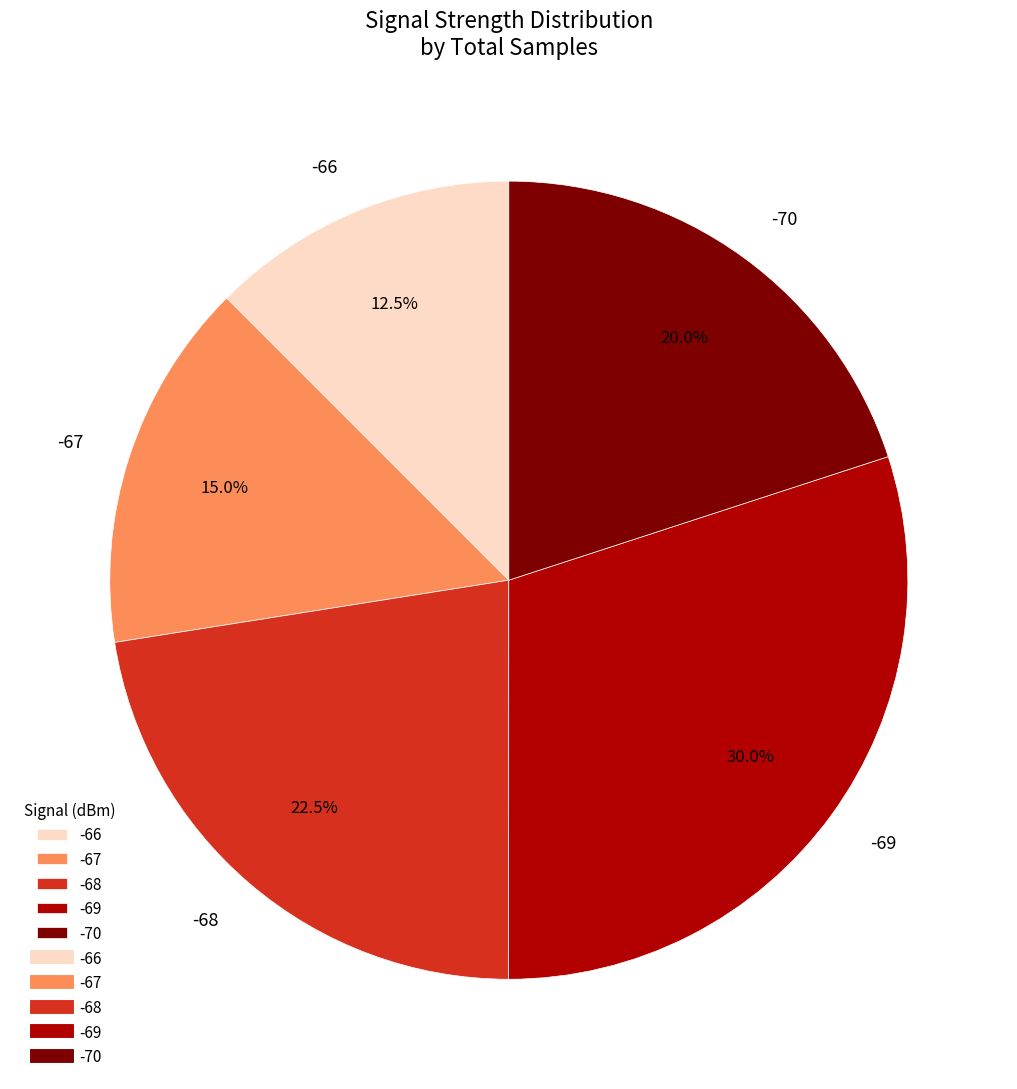

Combined, what portion of the pie is -68 and -69?

52.5%